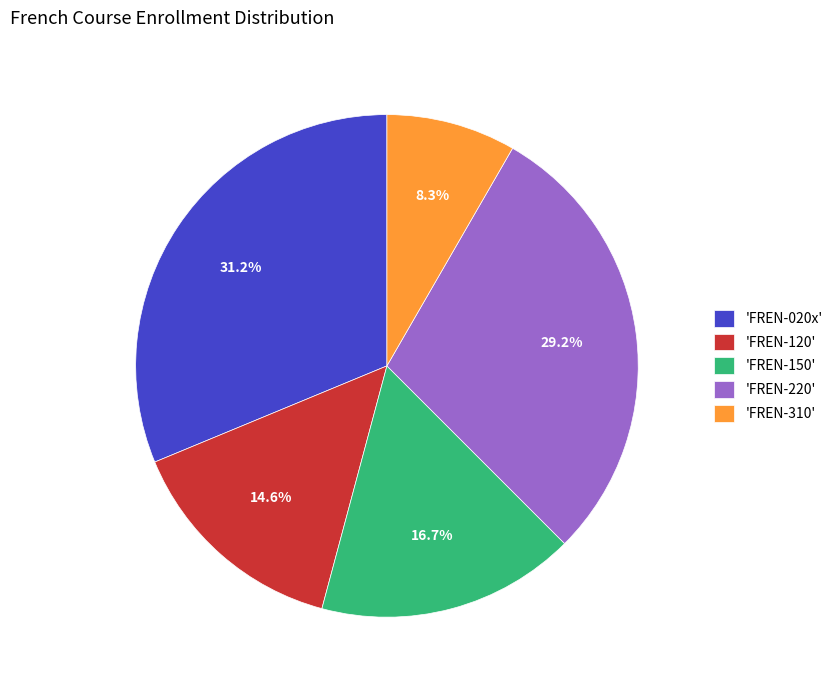

Is there a majority slice in this chart?

No